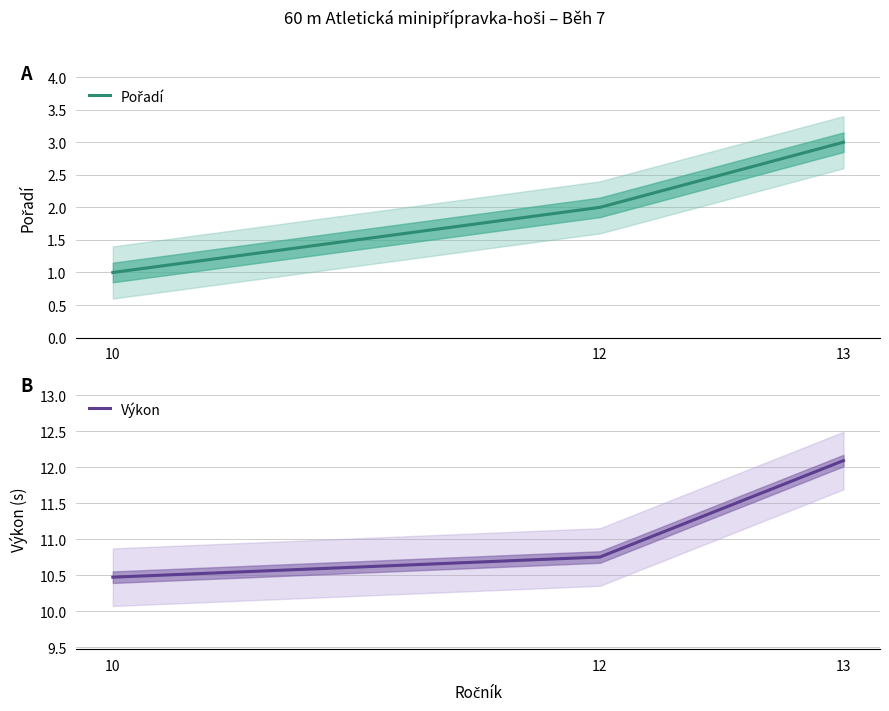

What is the difference between the second highest and minimum values in the Pořadí series?

1.0